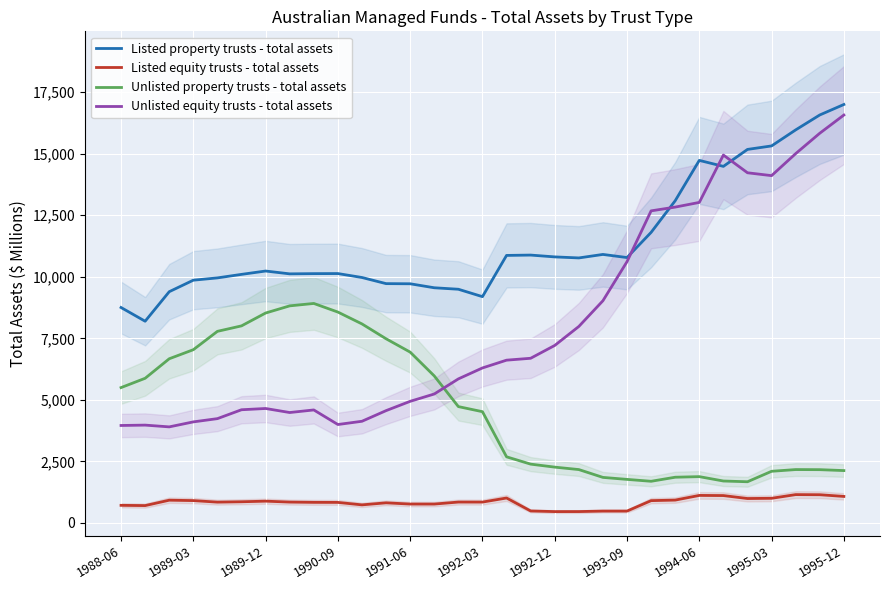

True or false: Listed property trusts - total assets and Listed equity trusts - total assets cross at least once.

False